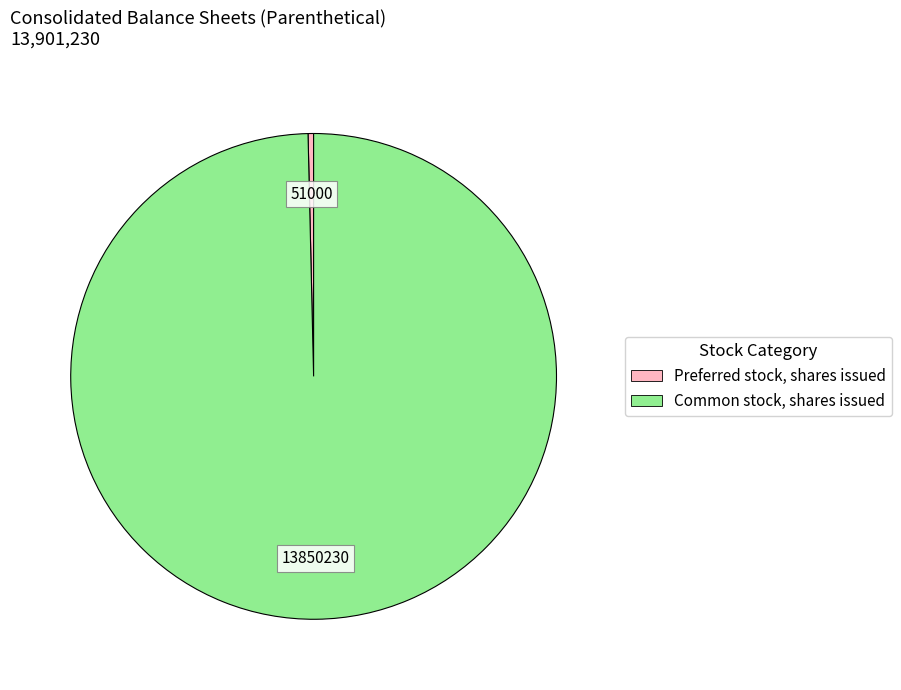

Is there any slice that represents more than half of the pie?

Yes